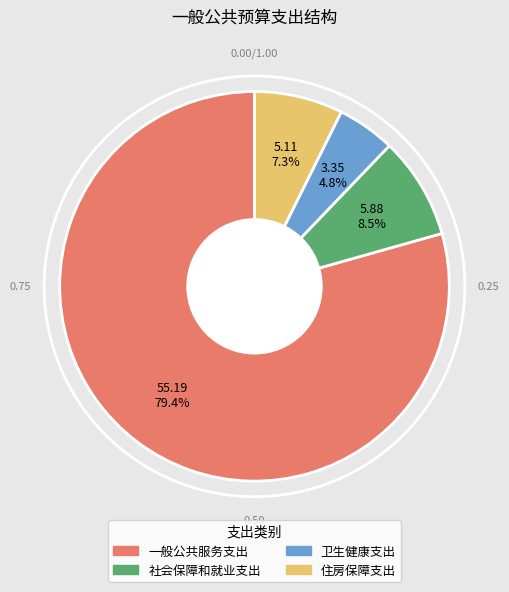

To the nearest percent, what is the difference between the 一般公共服务支出 and 社会保障和就业支出 slice percentages?

71%